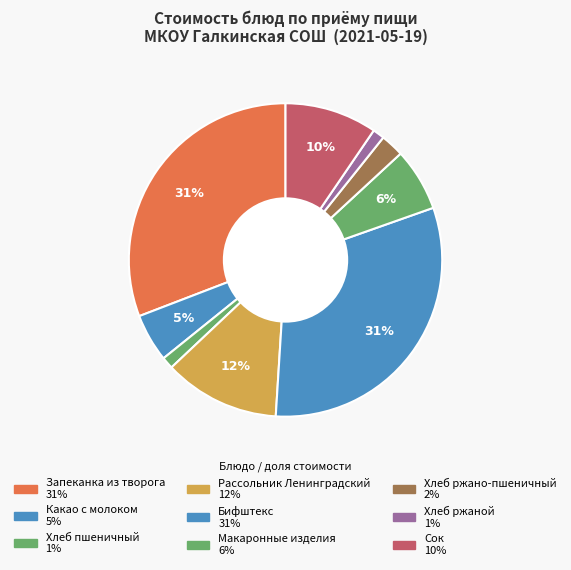

Is there any slice that represents more than half of the pie?

No